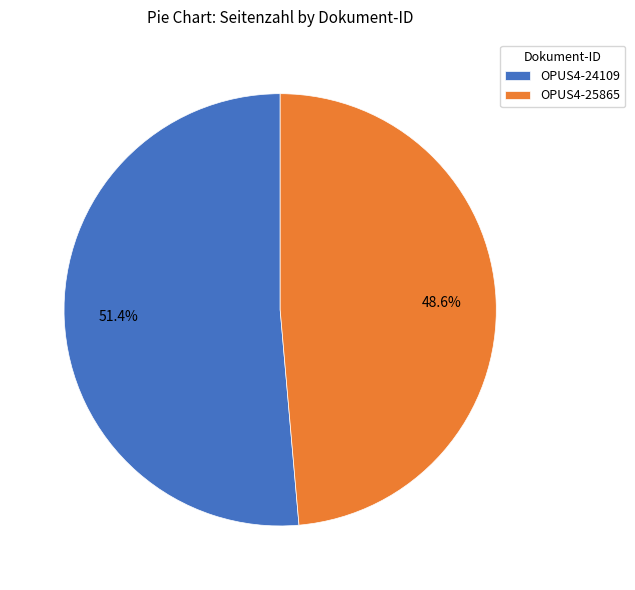

To the nearest percent, what is the combined percentage of OPUS4-25865 and OPUS4-24109?

100%